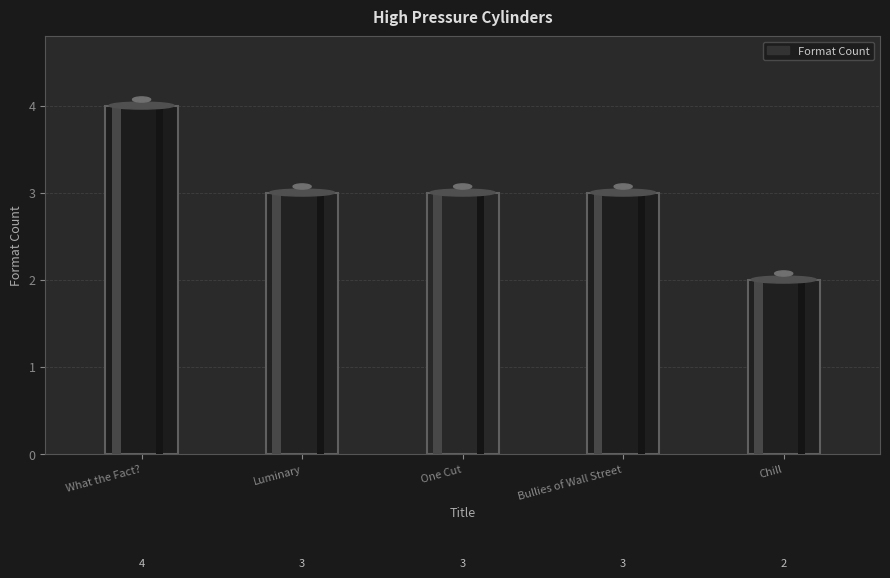

At which label is the value closest to 3?

Luminary